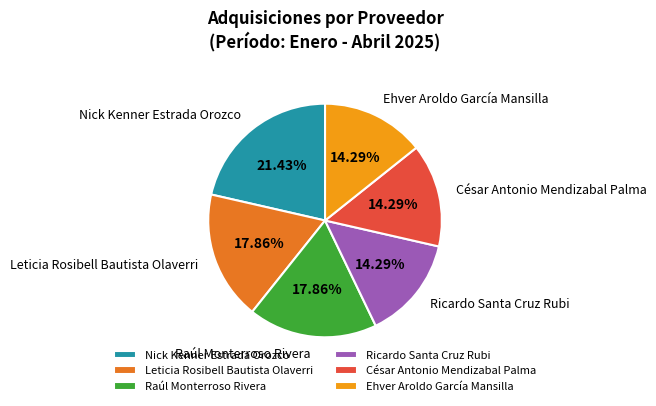

Is the sum of Ehver Aroldo García Mansilla and Nick Kenner Estrada Orozco greater than half?

No